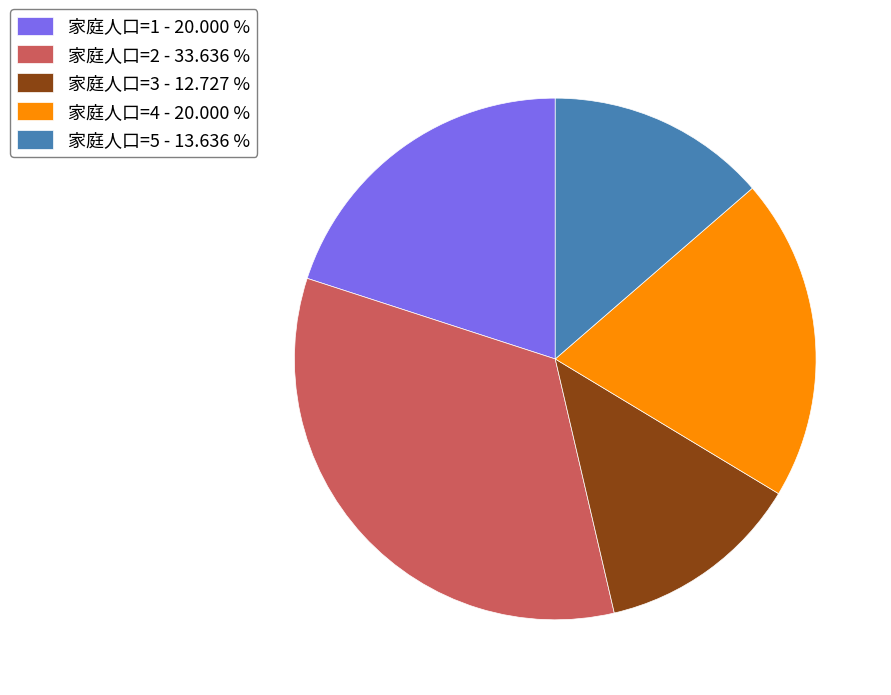

Which has a higher value, 家庭人口=5 or 家庭人口=3?

家庭人口=5